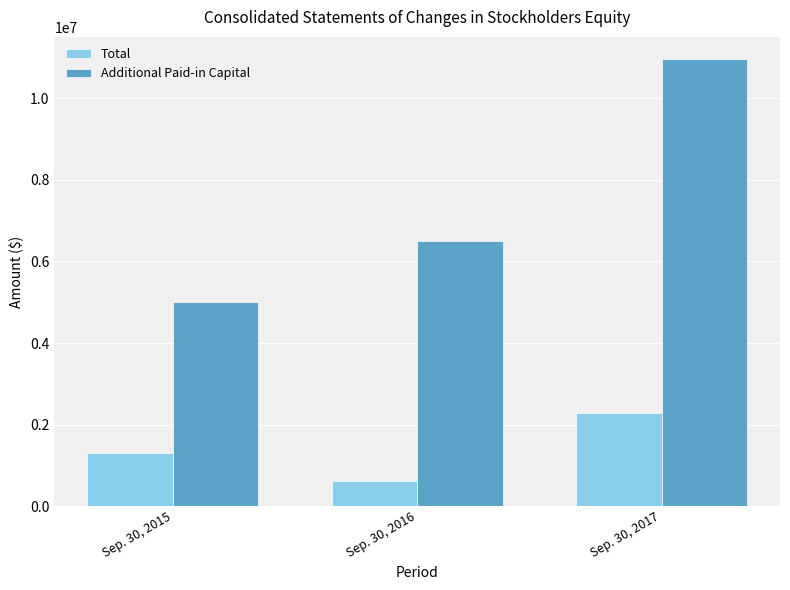

How many groups of bars are there?

3